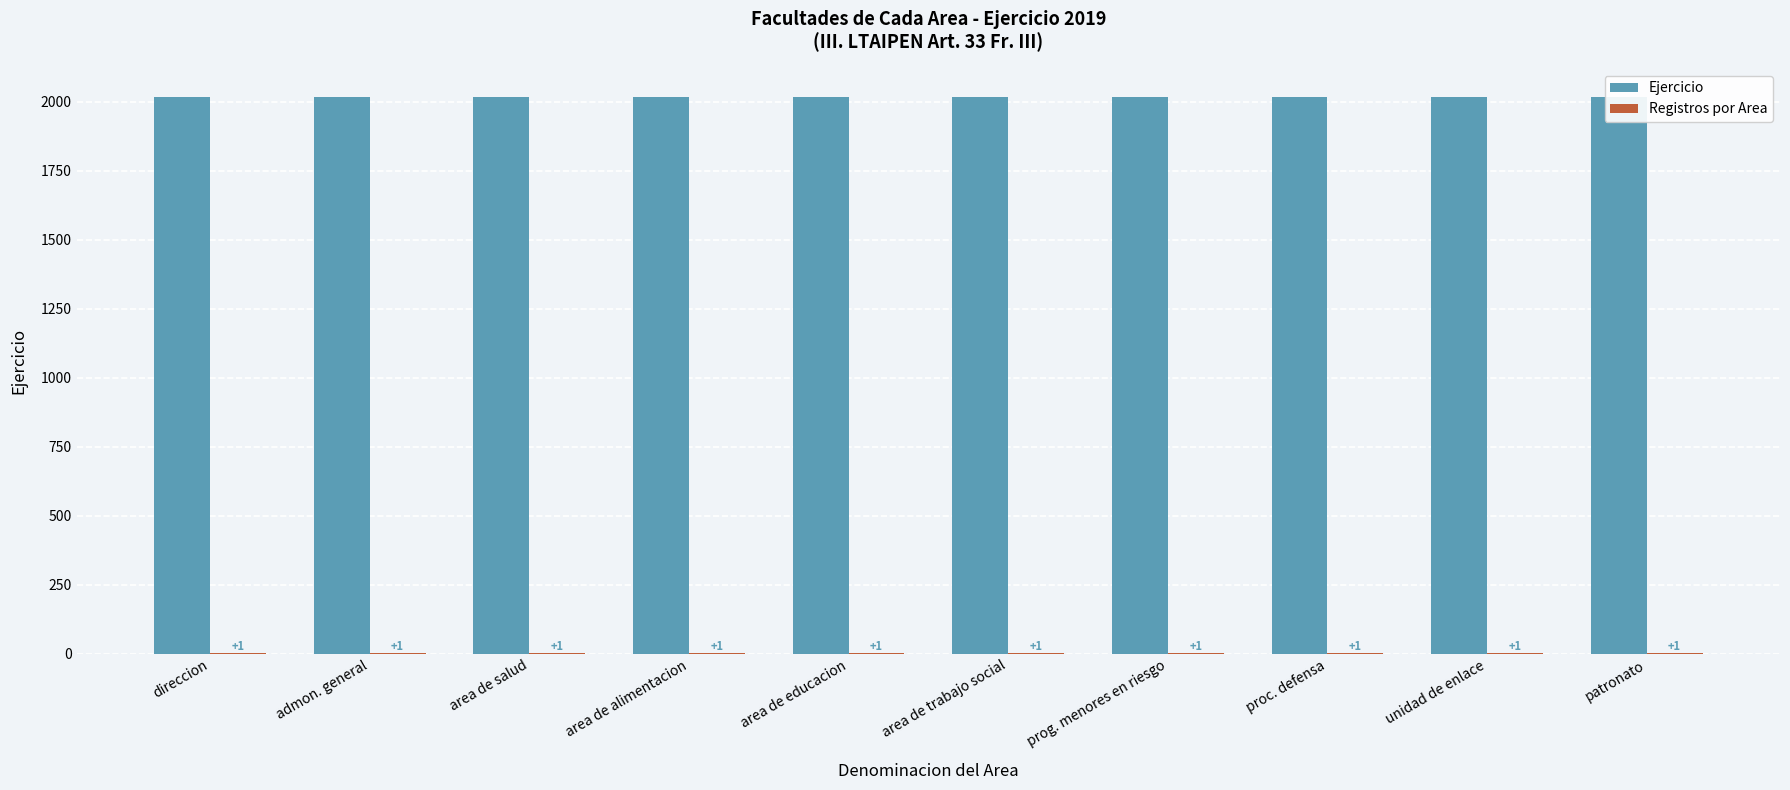

What is the sum of all Registros por Area values?

10